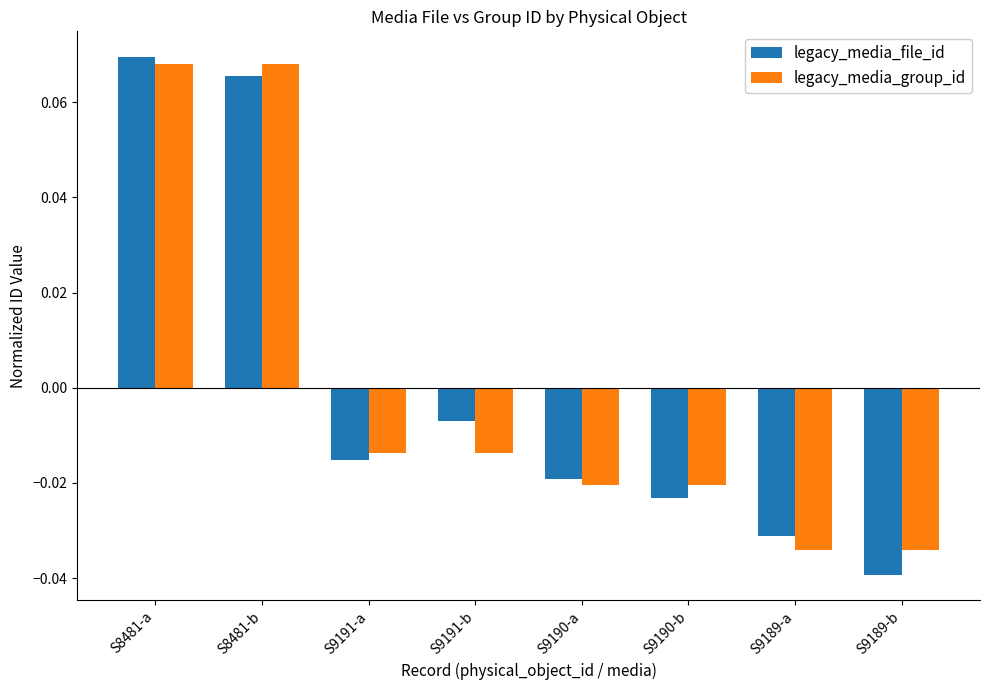

What is the label of the 4th bar from the left?

S9191-b